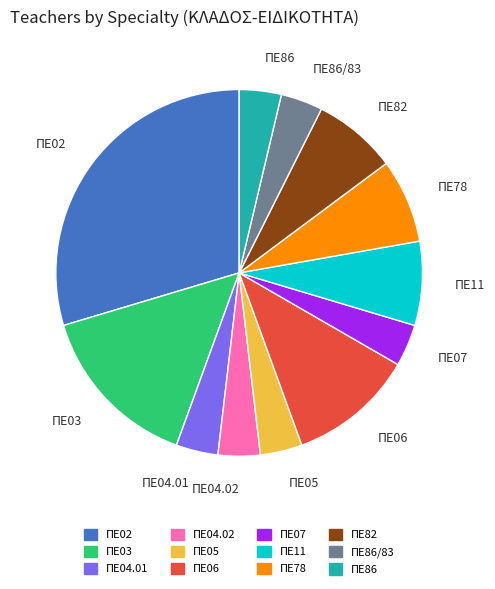

Is the sum of ΠΕ04.02 and ΠΕ07 greater than half?

No